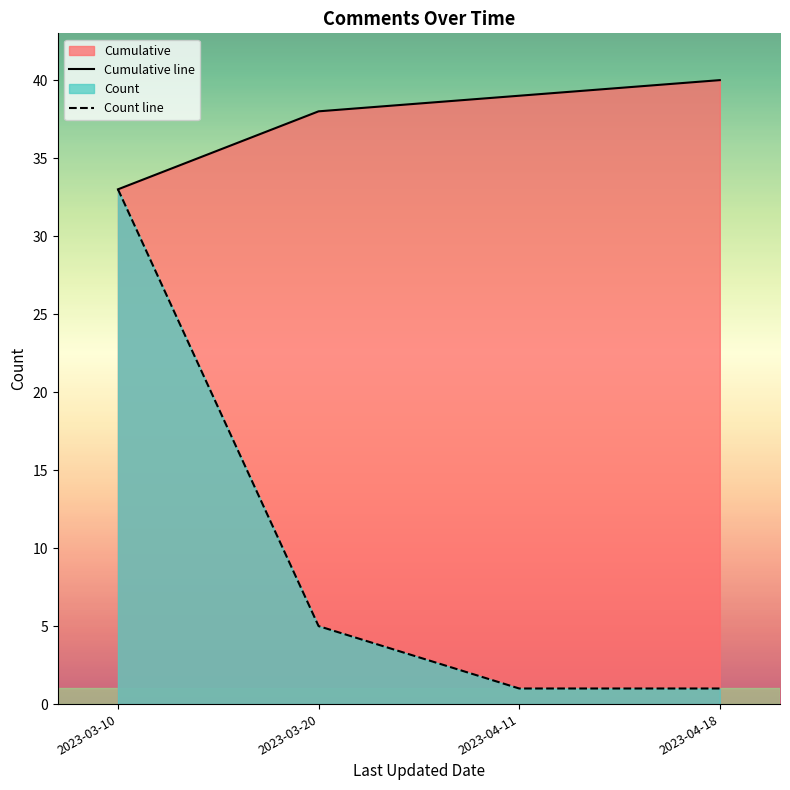

Between 2023-03-10 and 2023-03-10, which is larger?

2023-03-10